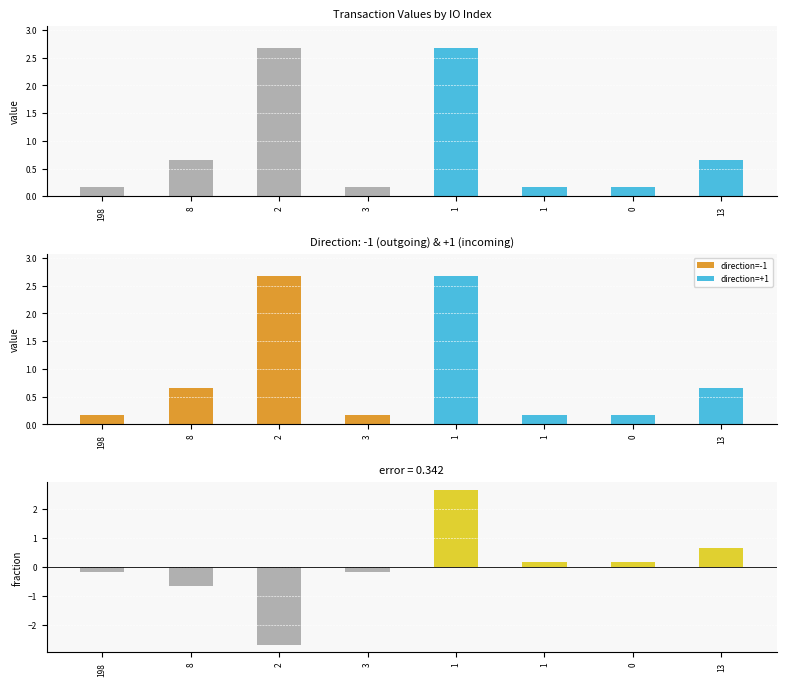

What is the value of the 7th bar from the left?

0.2